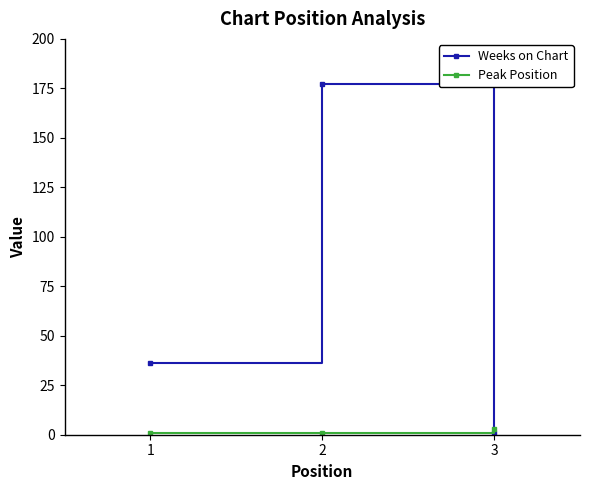

At which category is the sum across all series the highest?

2